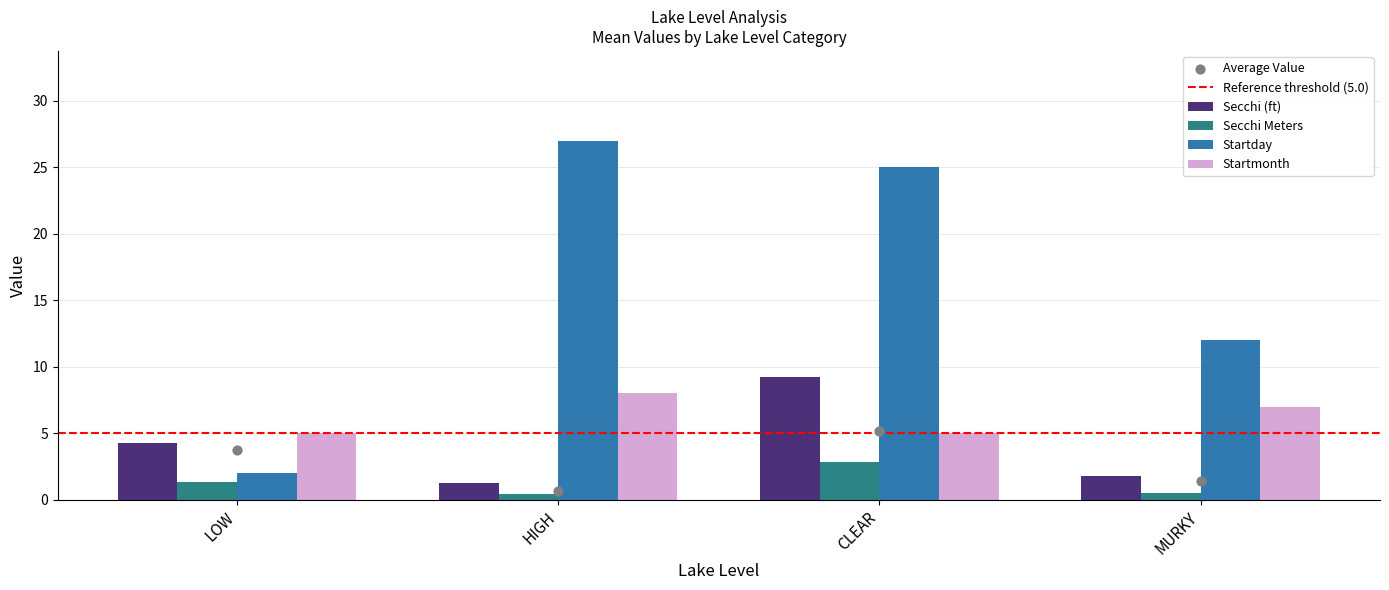

What are all the series names shown in the legend?

Secchi (ft), Secchi Meters, Startday, Startmonth